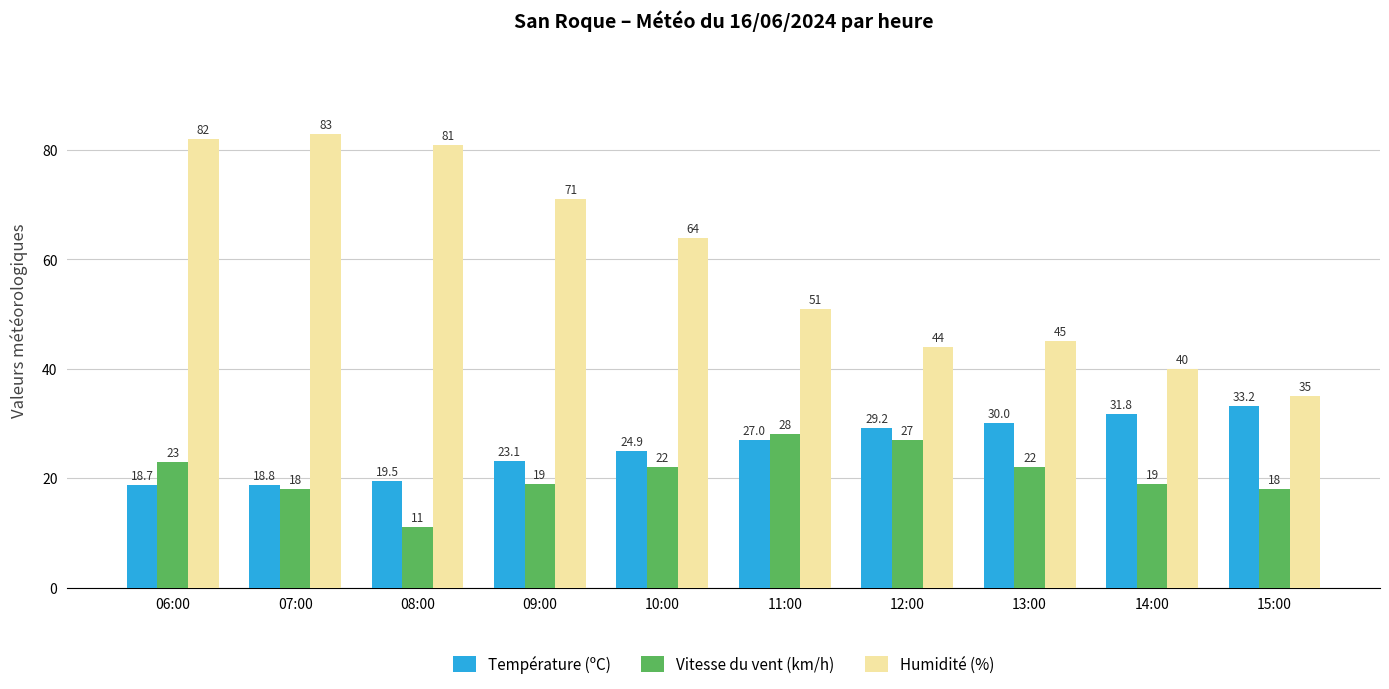

What position from the right is 15:00?

1